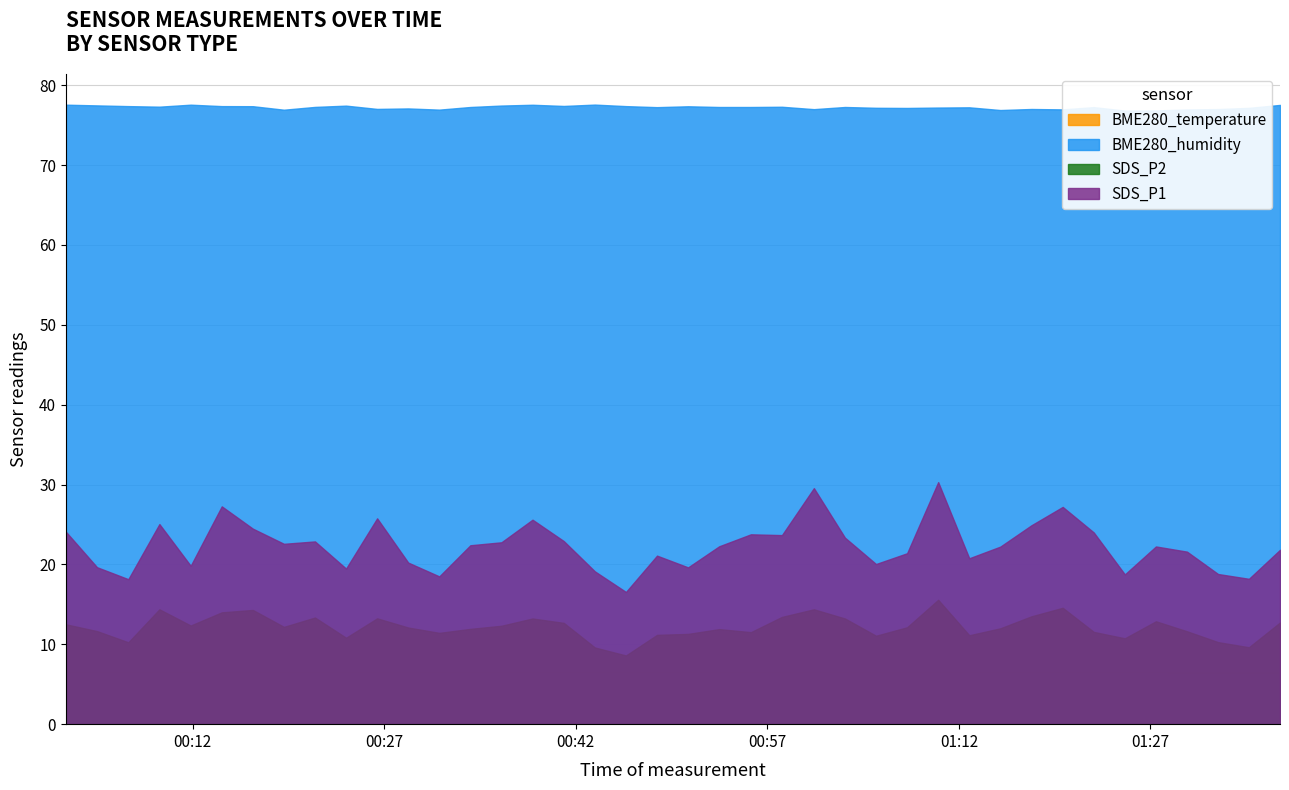

True or false: BME280_temperature has a value of 6.6 at 2020/12/04 01:05:31.

True